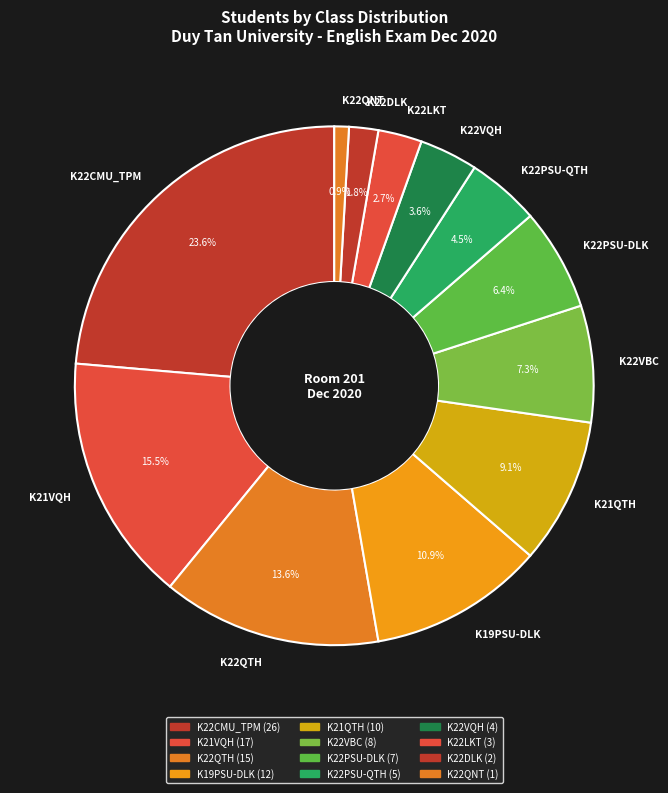

Which category has the smallest portion of the pie?

K22QNT